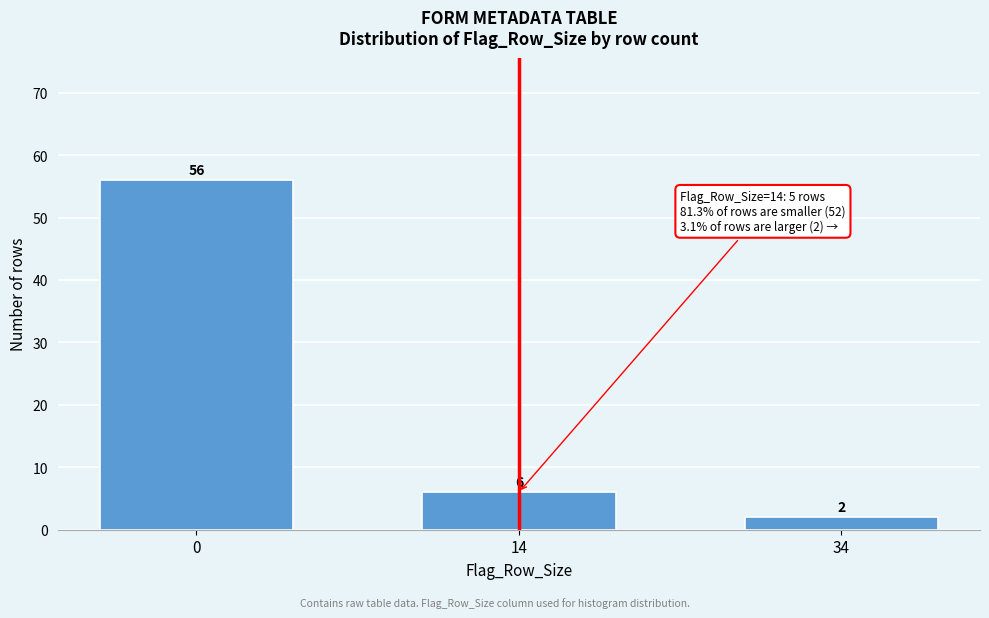

Reading right to left, extract all data points from this chart.

34=2	14=6	0=56